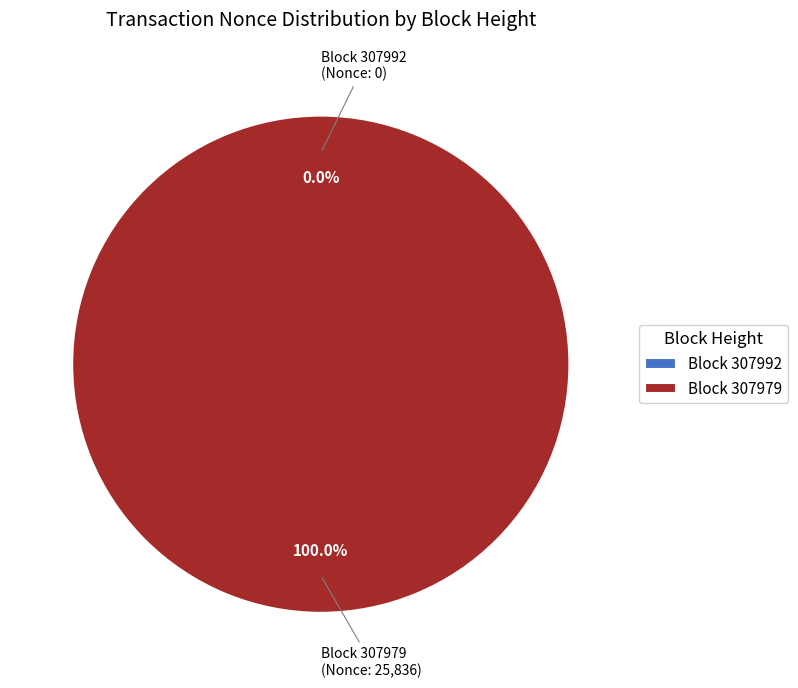

To the nearest percent, what is the average slice percentage?

50%